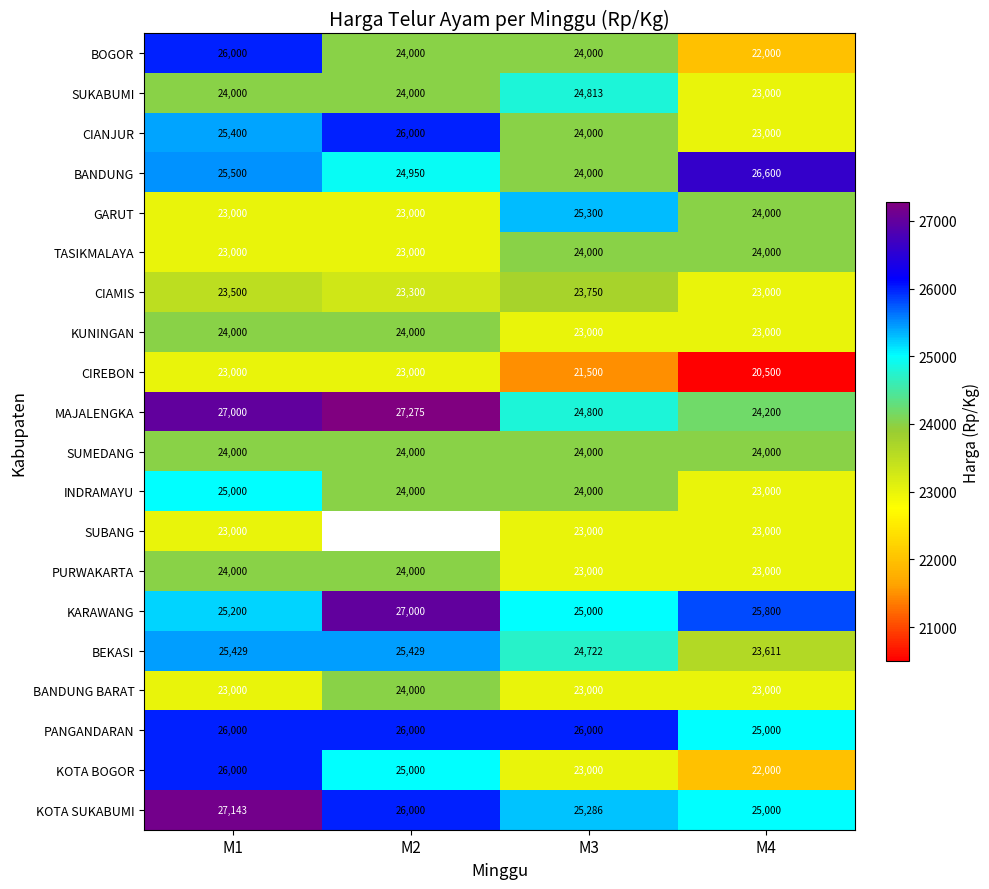

What is the total value across all series at M3?

480171